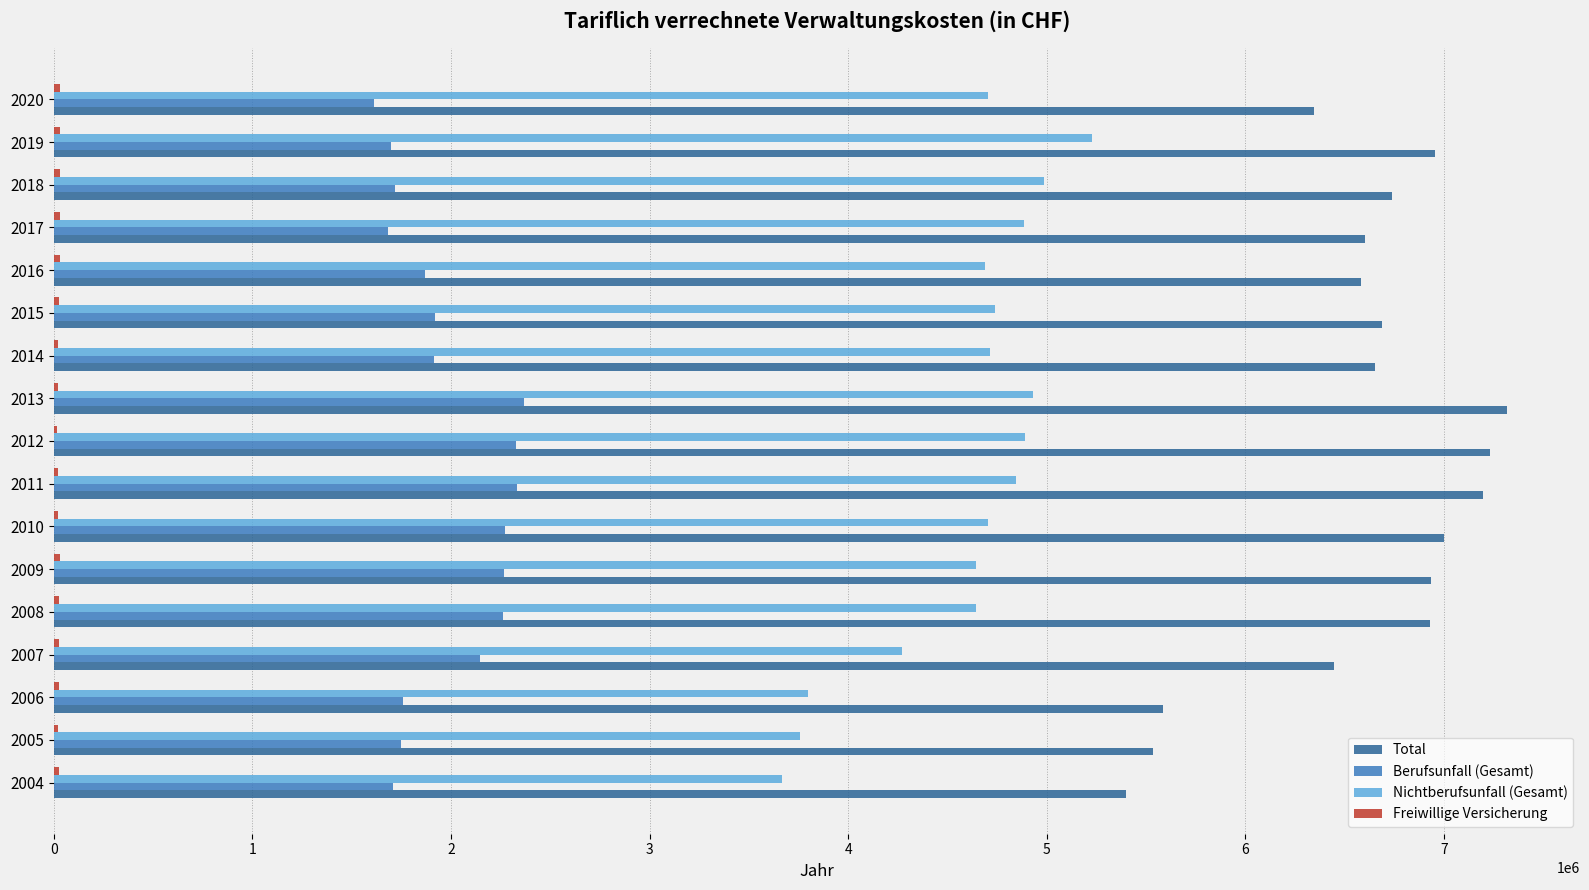

What is the highest value of the Berufsunfall (Gesamt) series?

2368467.0